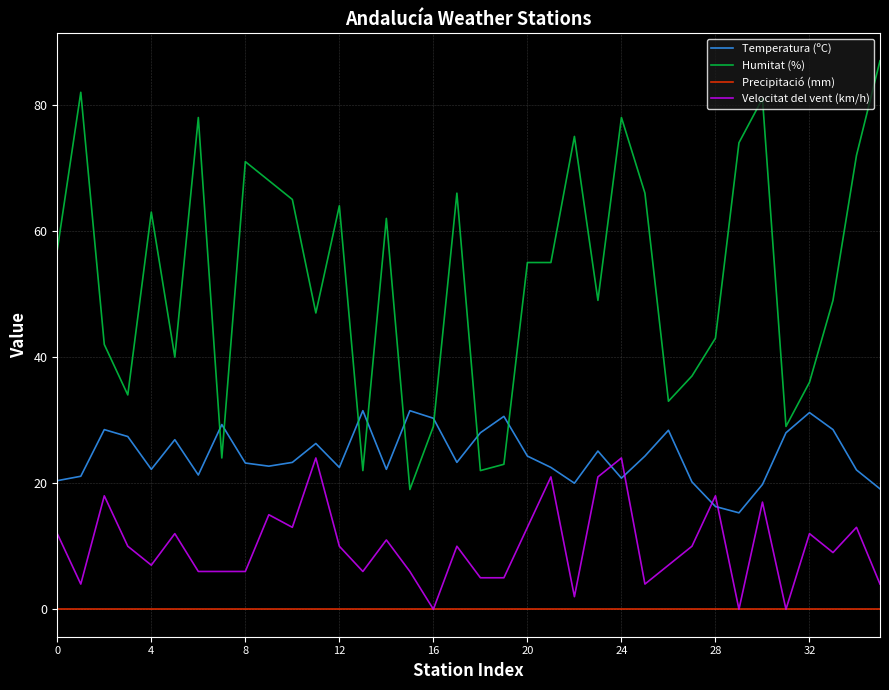

Which series has the widest spread of values?

Humitat (%)